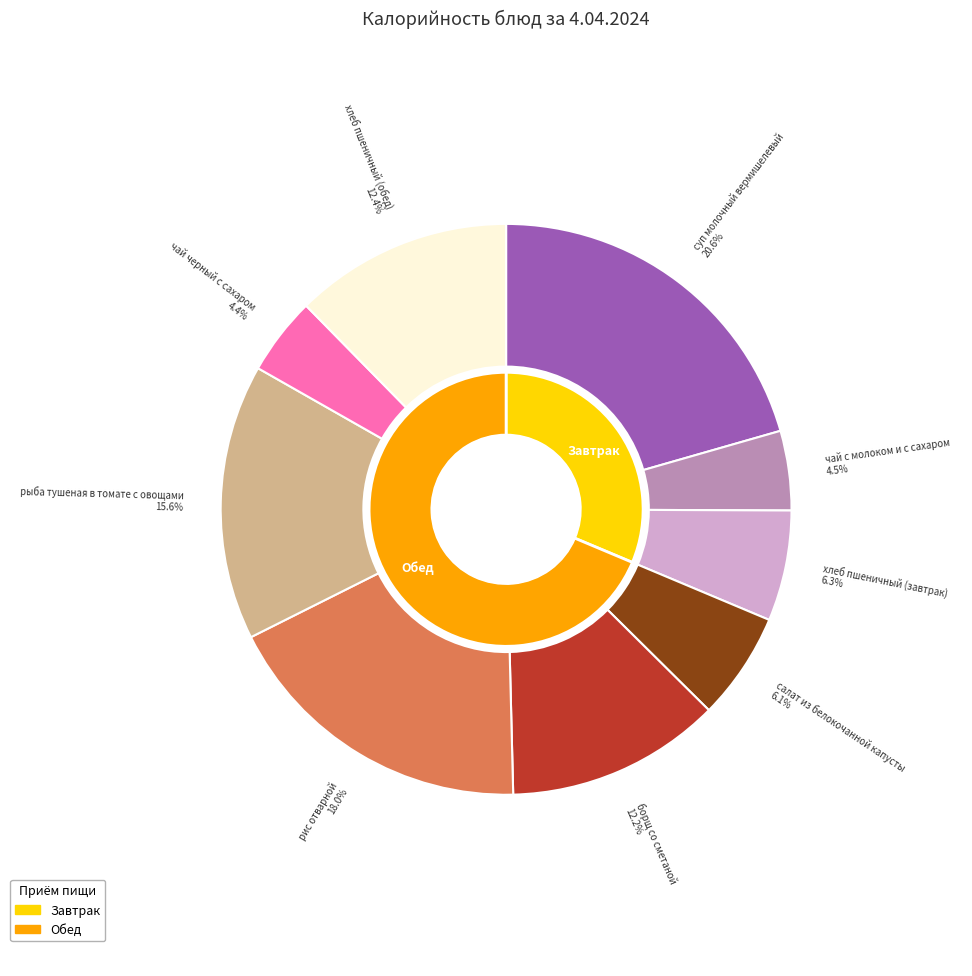

To the nearest percent, what is the combined percentage of хлеб пшеничный (завтрак) and чай черный с сахаром?

11%